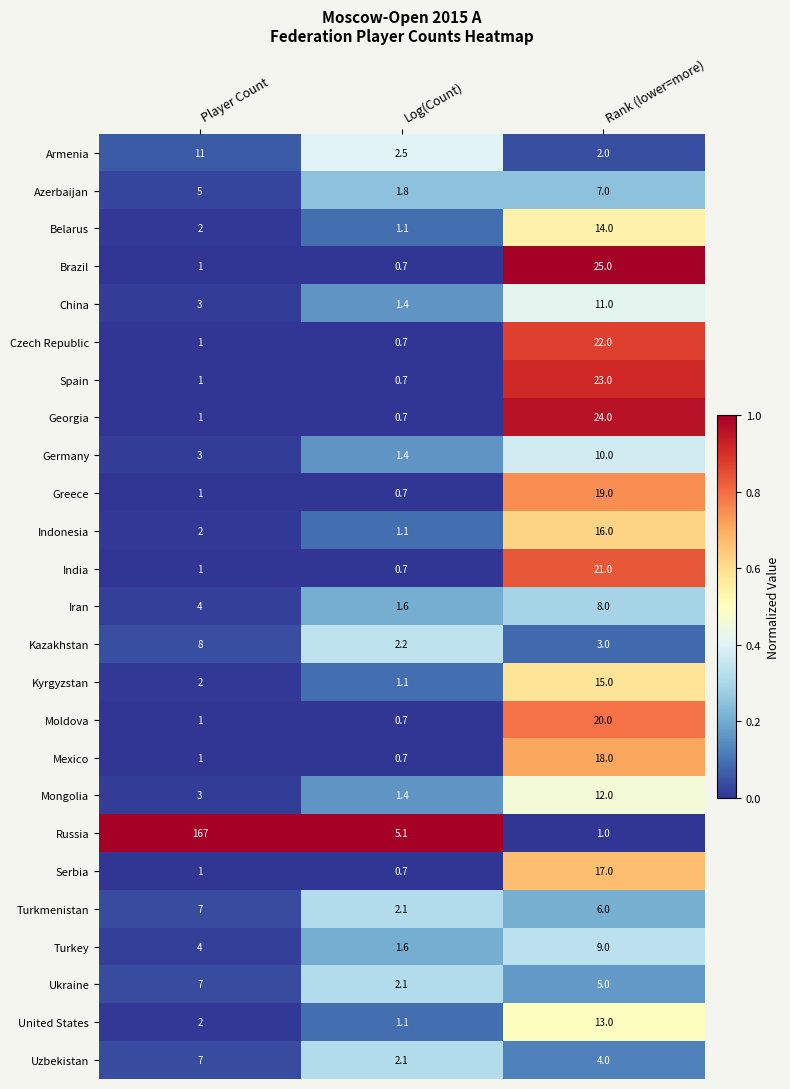

What is the greatest value displayed?

167.0